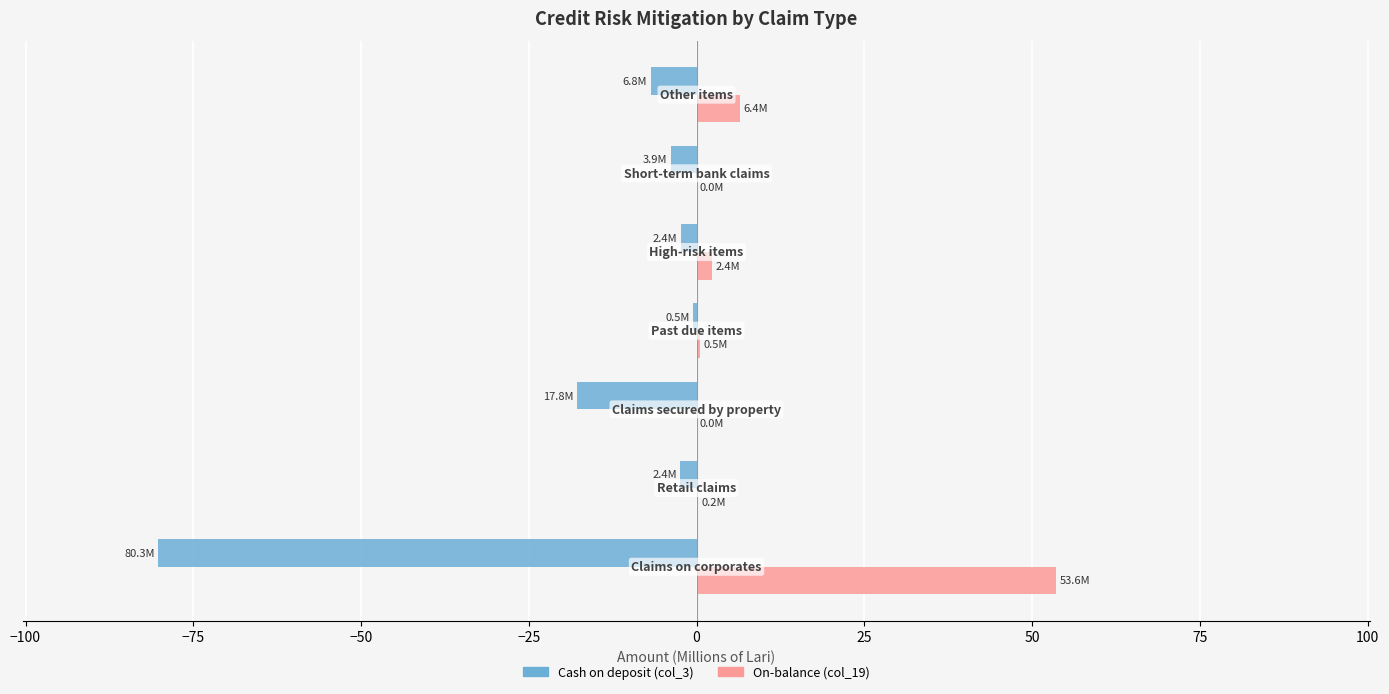

Which series has the largest total across all categories?

On-balance (col_19)